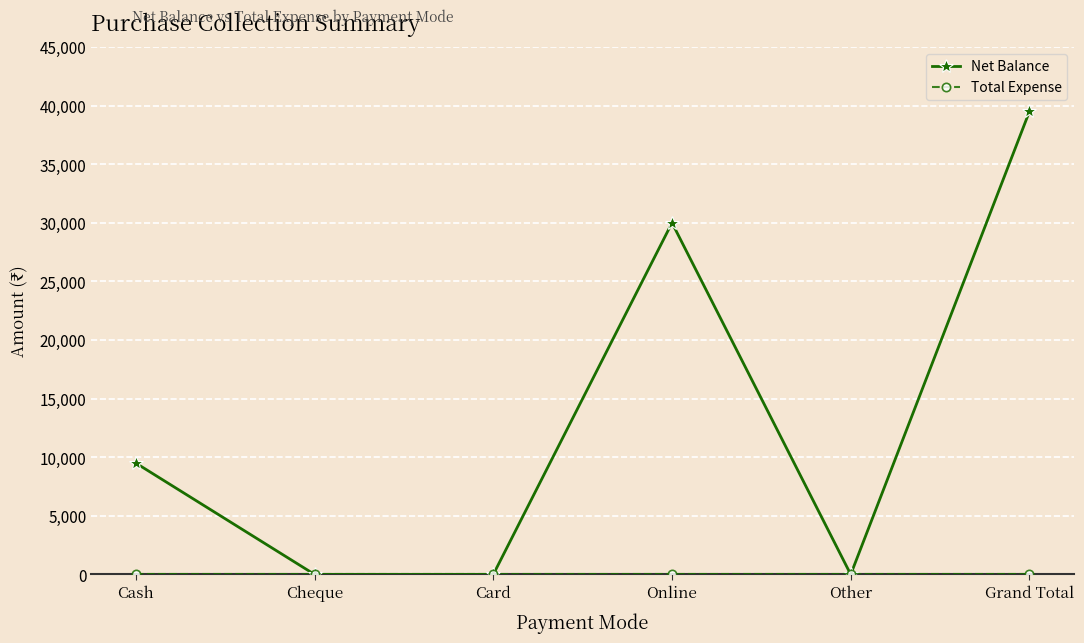

Is it true that Net Balance equals 15842 at Cash?

False